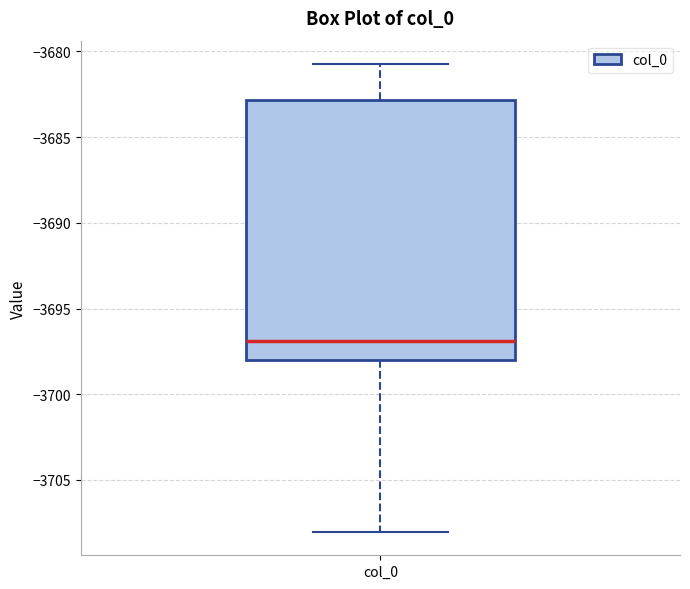

Transcribe this box plot: give where the median line is, the range the box spans, and where the two whiskers end, as read against the y-axis. The values are not printed on the chart, so give them approximately, as read against the axis.

median -3697.0, box -3698.0 to -3683.0, whiskers -3708.0 to -3680.5